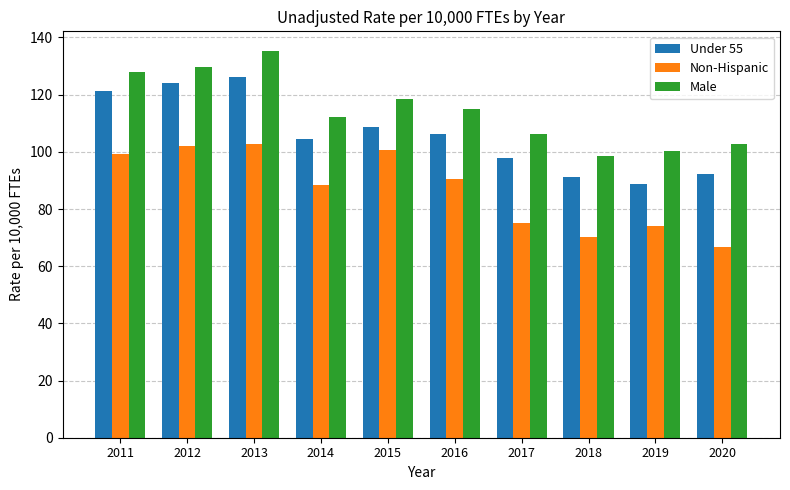

Which series has the largest total across all categories?

Male